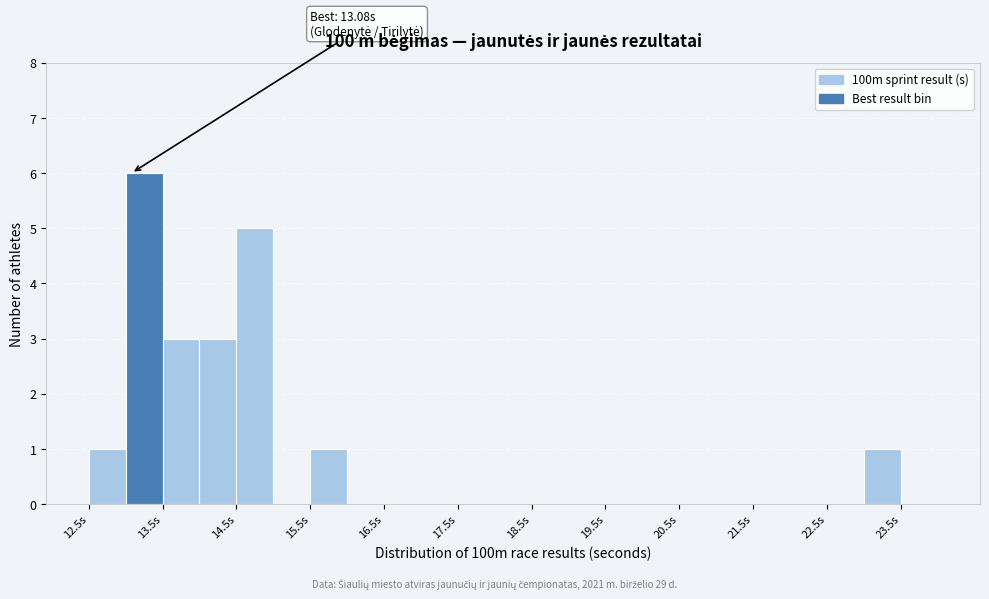

Which range on the x-axis has the tallest bar?

13.0 to 13.5